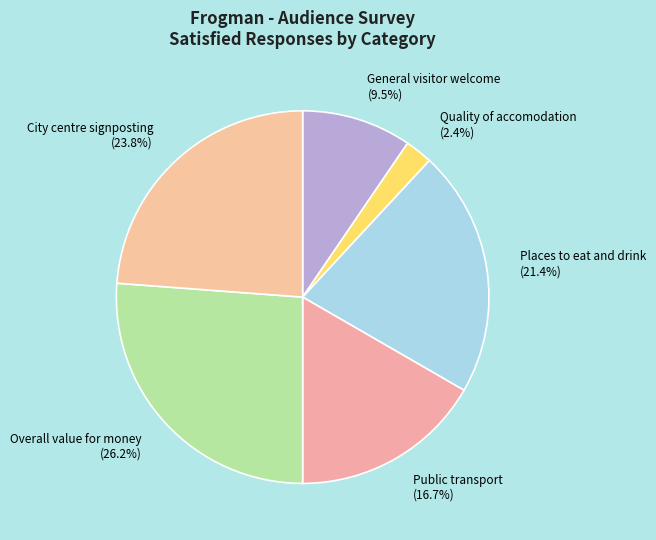

To the nearest percent, what percentage of the pie is City centre signposting?

24%